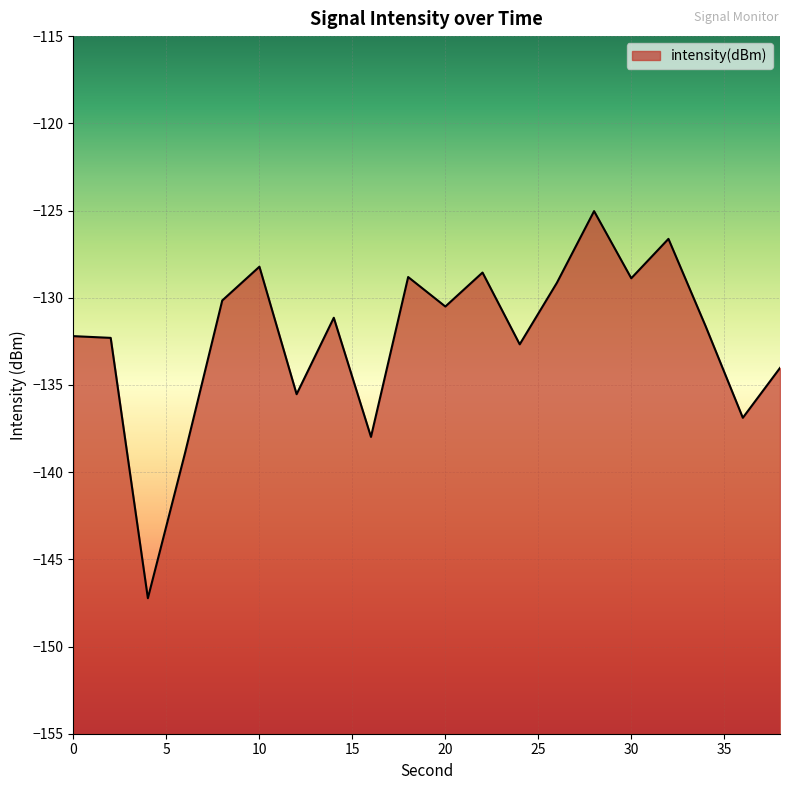

At which label does the data first exceed -131?

8